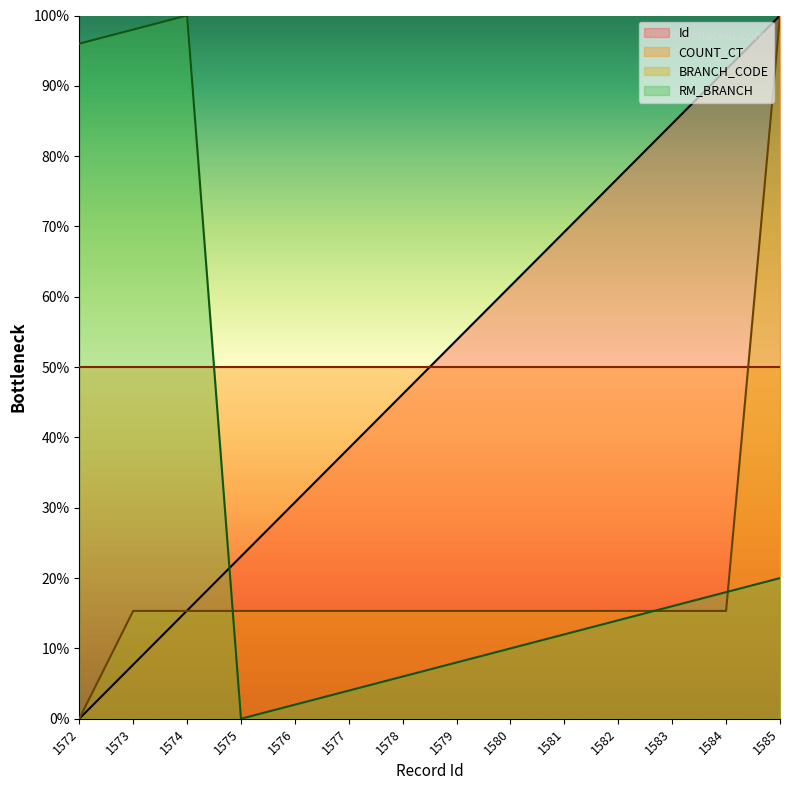

True or false: Id and BRANCH_CODE intersect in this chart.

True